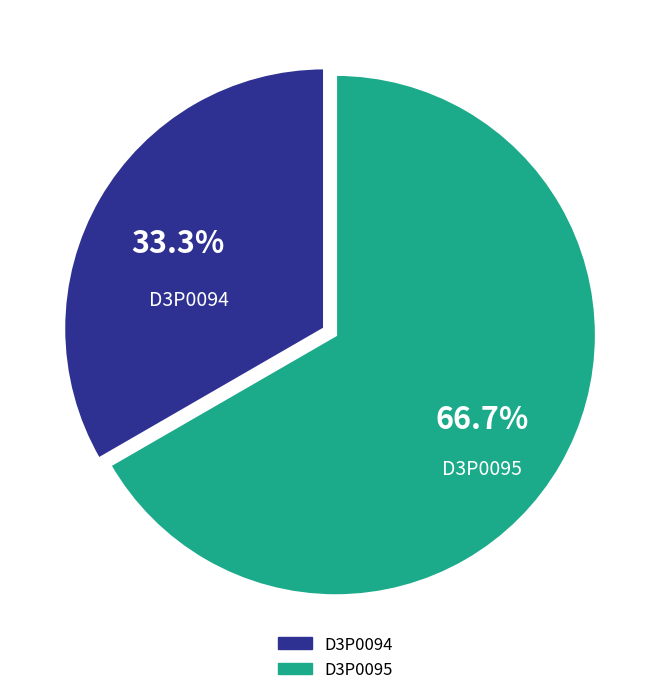

Rank the categories by value from lowest to highest.

D3P0094, D3P0095